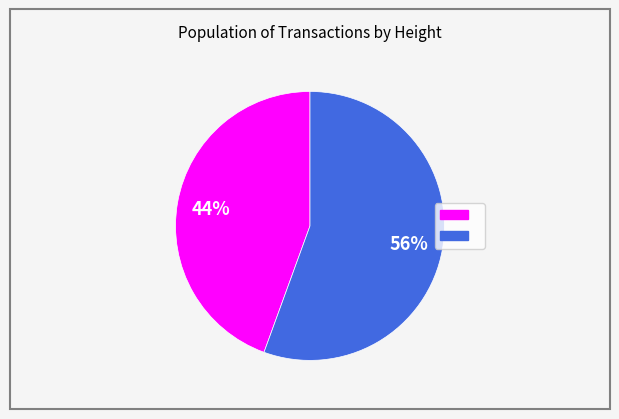

Does any single category account for the majority?

Yes